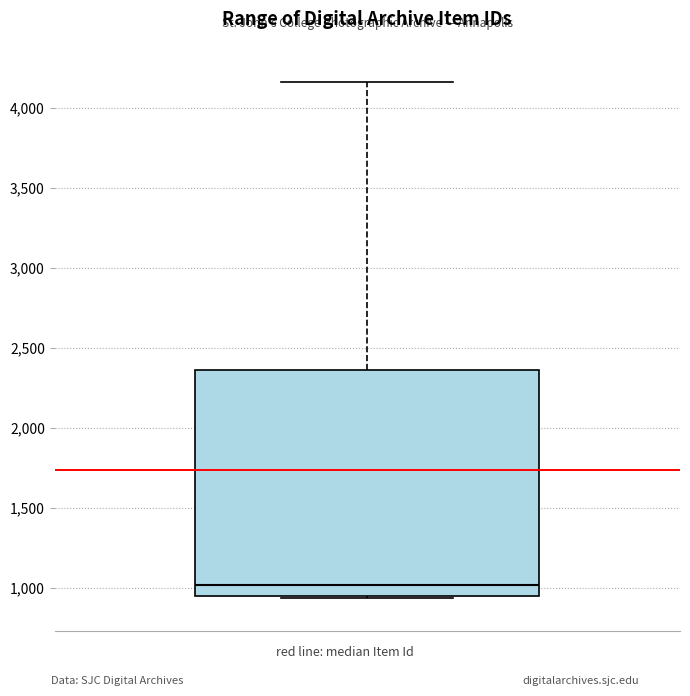

Where is the lower edge of the box on the y-axis? The values are not printed on the chart, so give them approximately, as read against the axis.

950